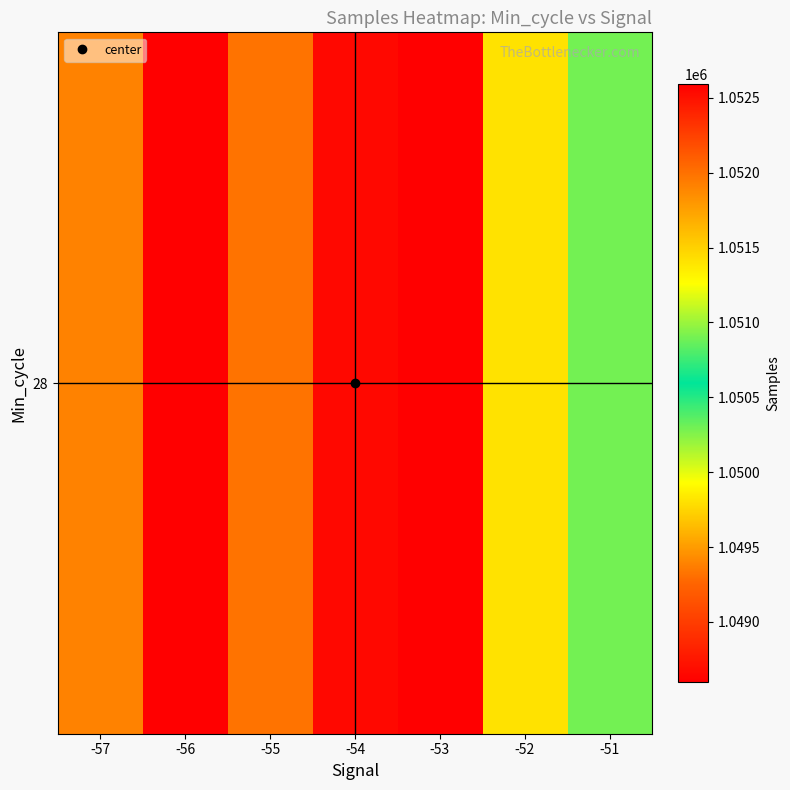

Rank the categories by value from highest to lowest.

-56, -54, -55, -57, -52, -51, -53